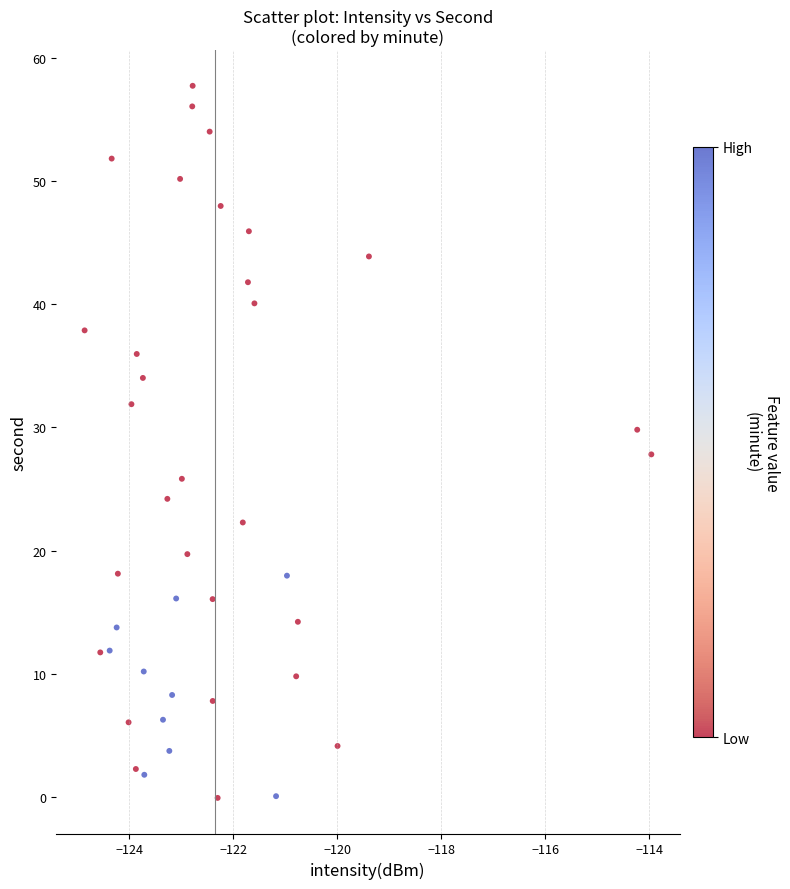

What is the range of Y values (max minus min)?

57.8